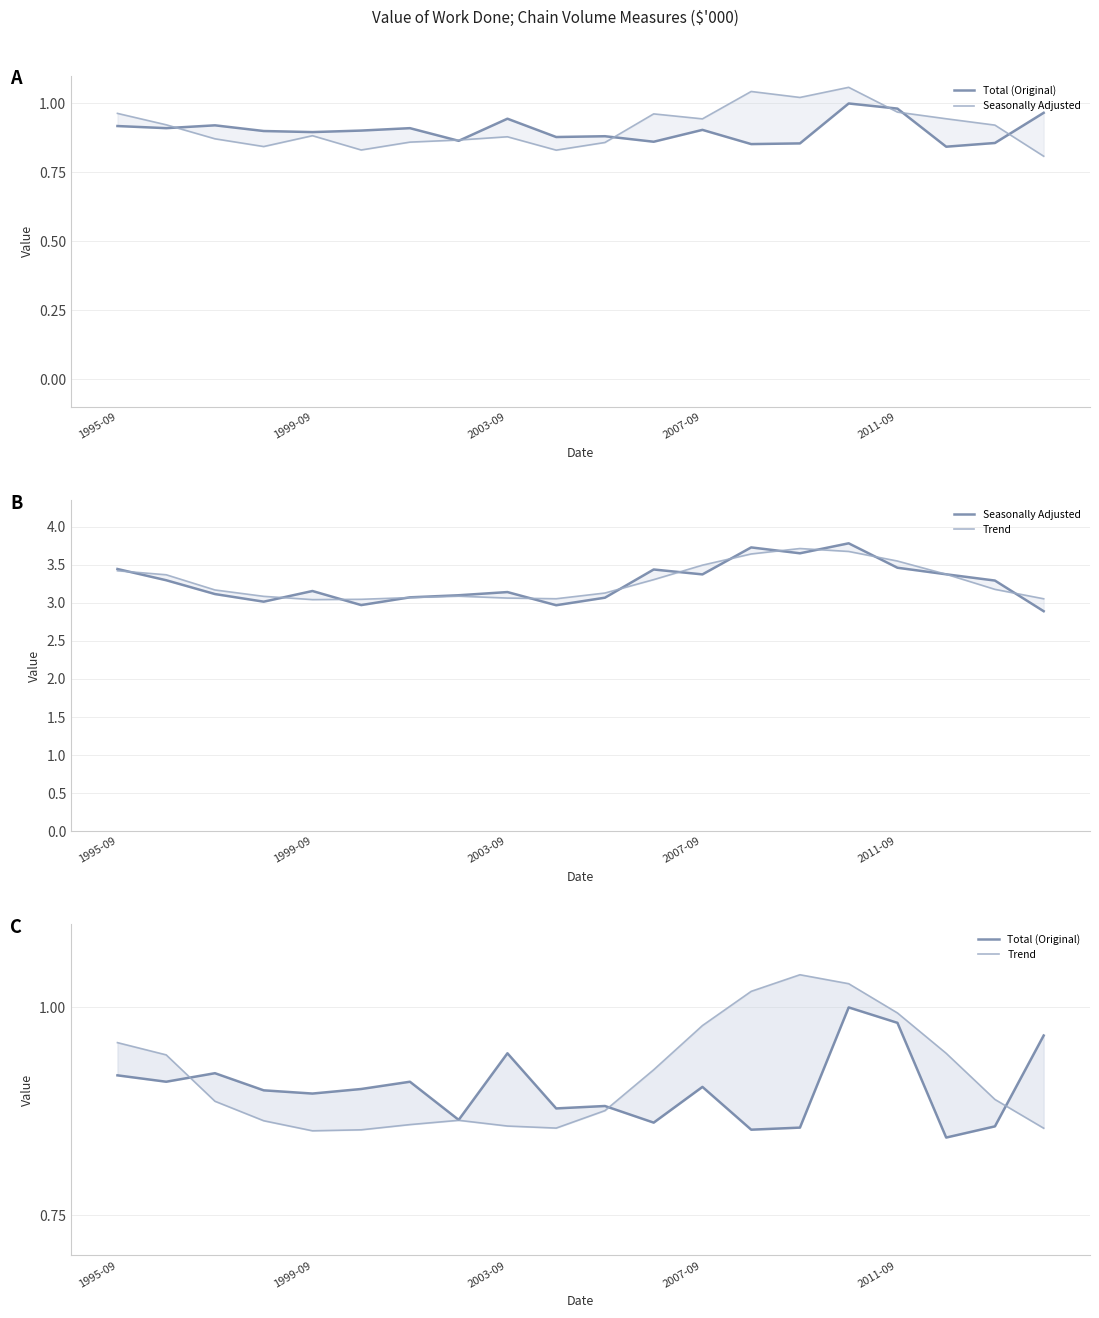

How many categories are shown in the chart?

20